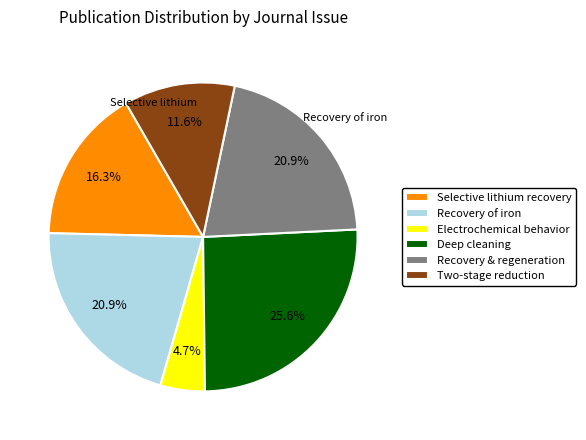

Count the number of slices in the pie.

6